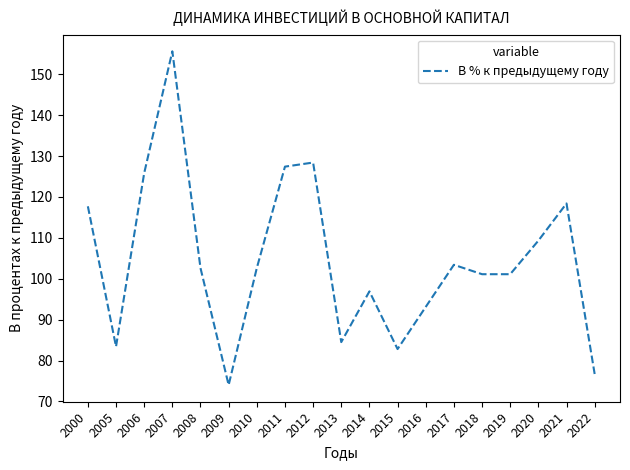

The chart shows a value of 118.4 at 2021. True or false?

True